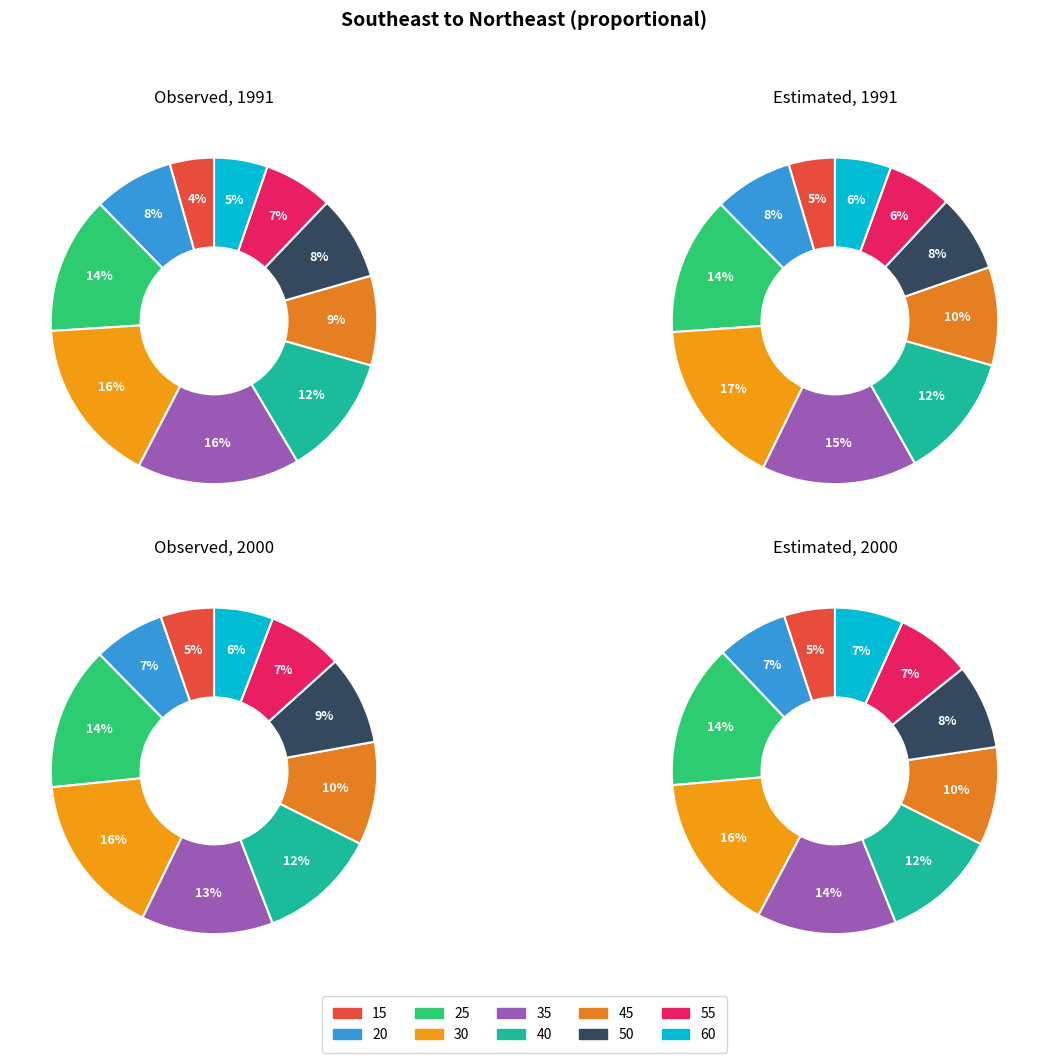

Which series changed the most between 30 and 55?

Estimated 1991